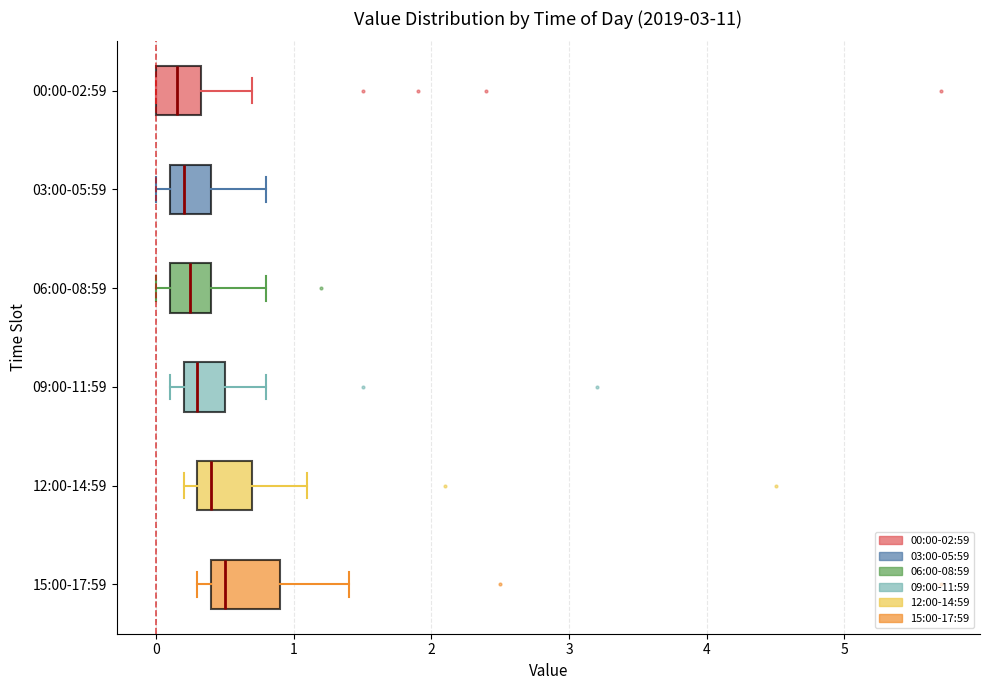

Where is the right edge of the box for 09:00-11:59 on the x-axis? The values are not printed on the chart, so give them approximately, as read against the axis.

0.5